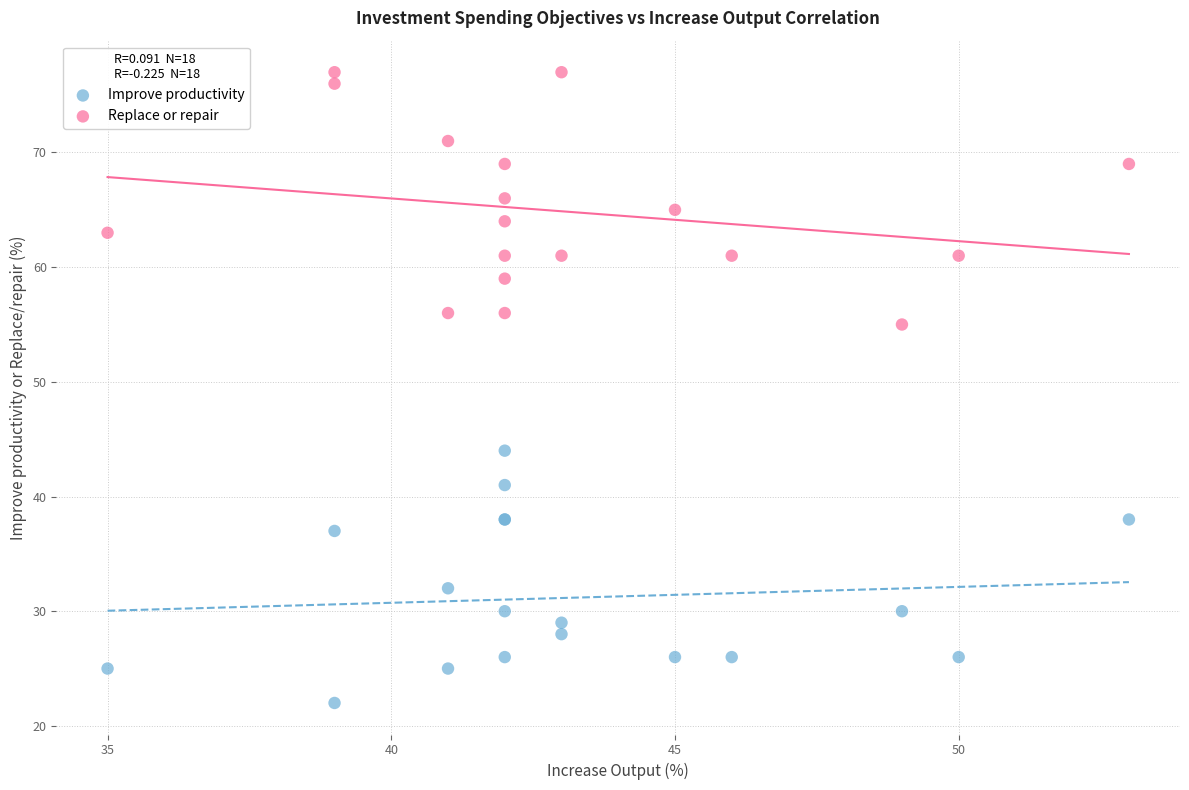

Across all series, what Y value is closest to 49?

44